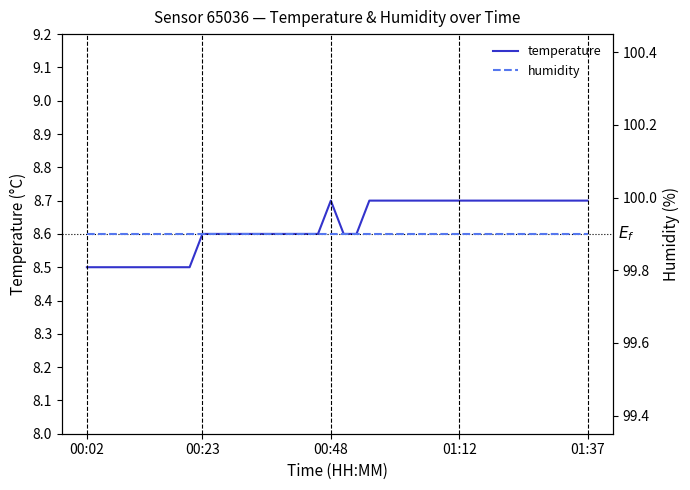

Does the chart have visible grid lines?

No